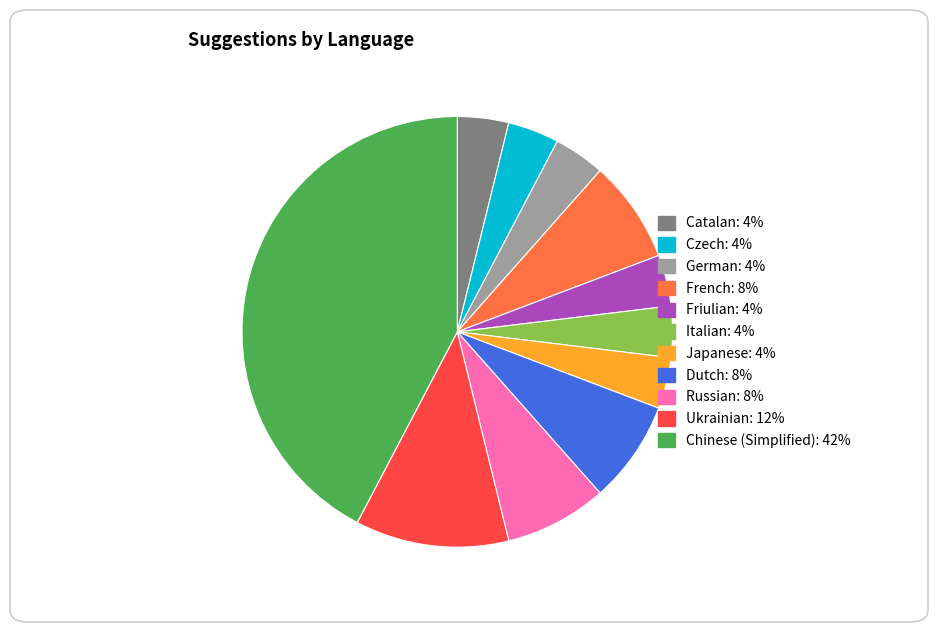

Is there a majority slice in this chart?

No